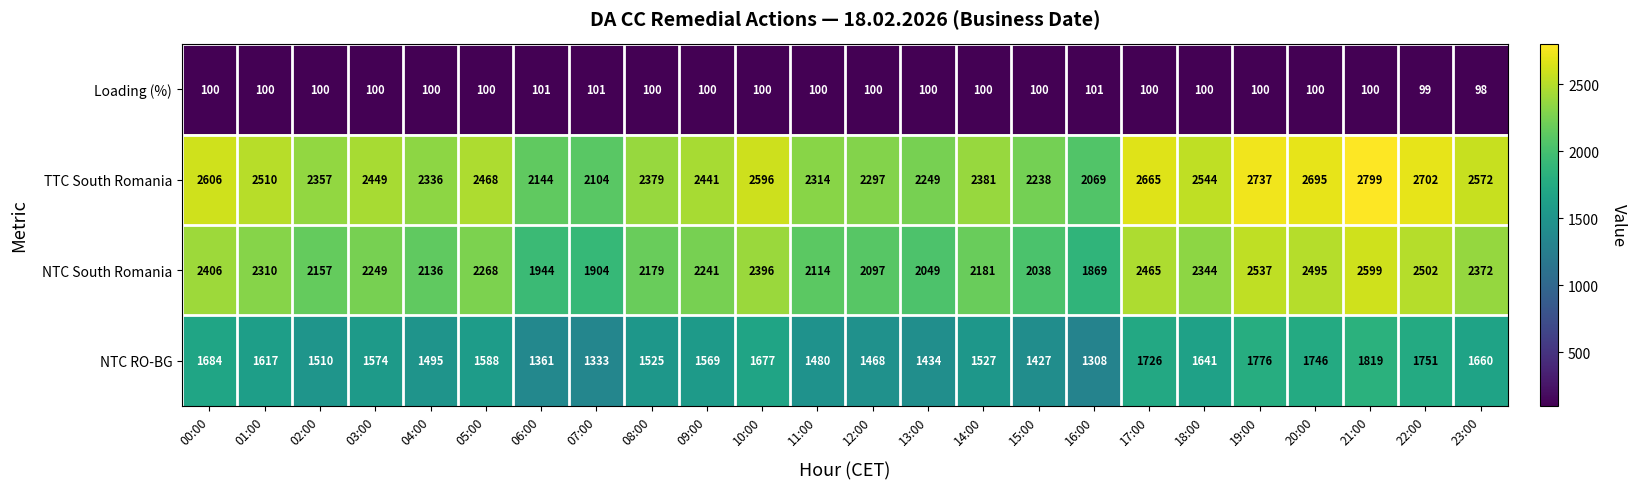

What is the total value across all series at 20:00?

7036